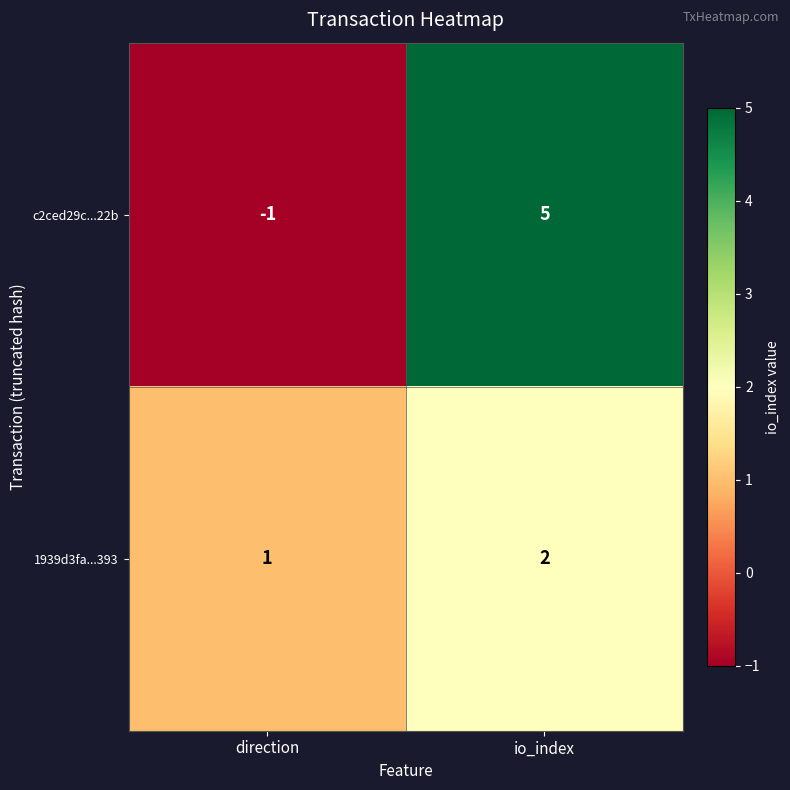

What is the greatest value displayed?

5